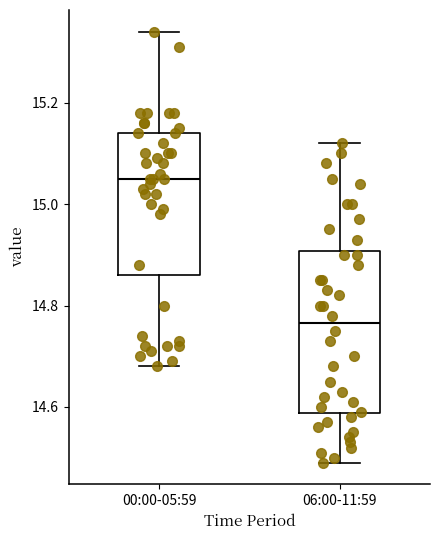

Which box has the highest median line?

00:00-05:59